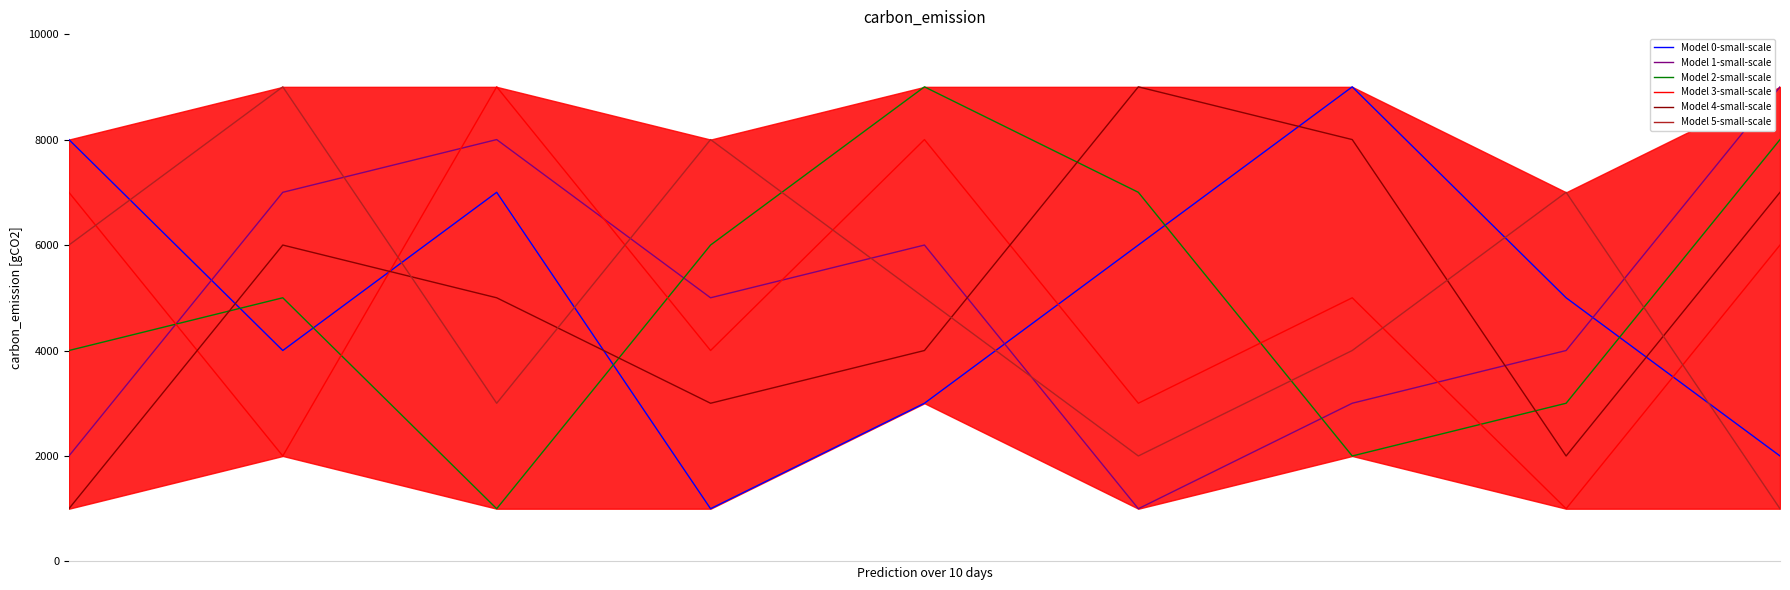

At which category is the sum across all series the highest?

4